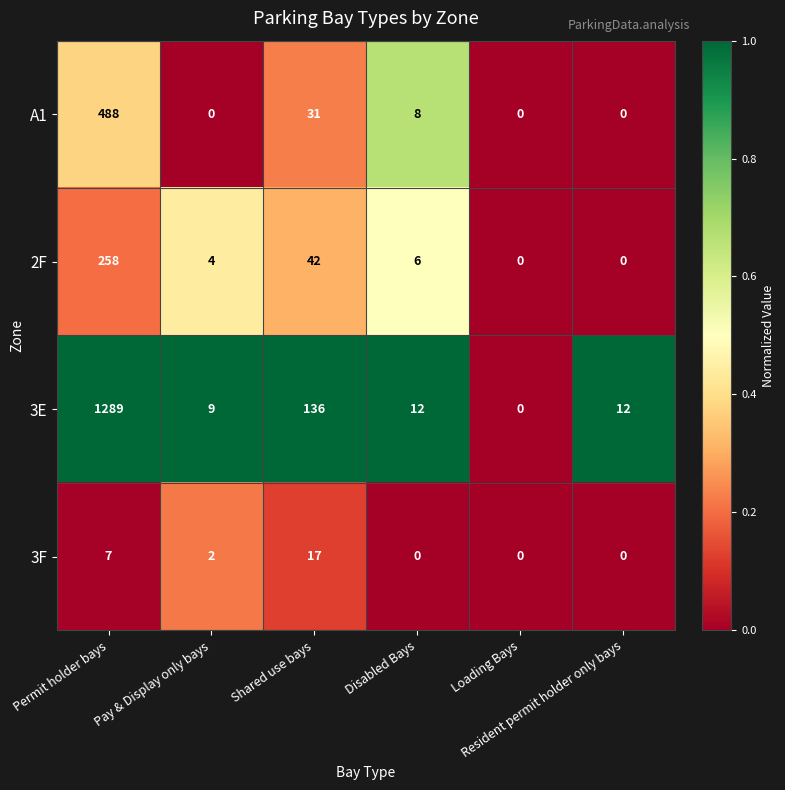

What is the sum of all 2F values?

310